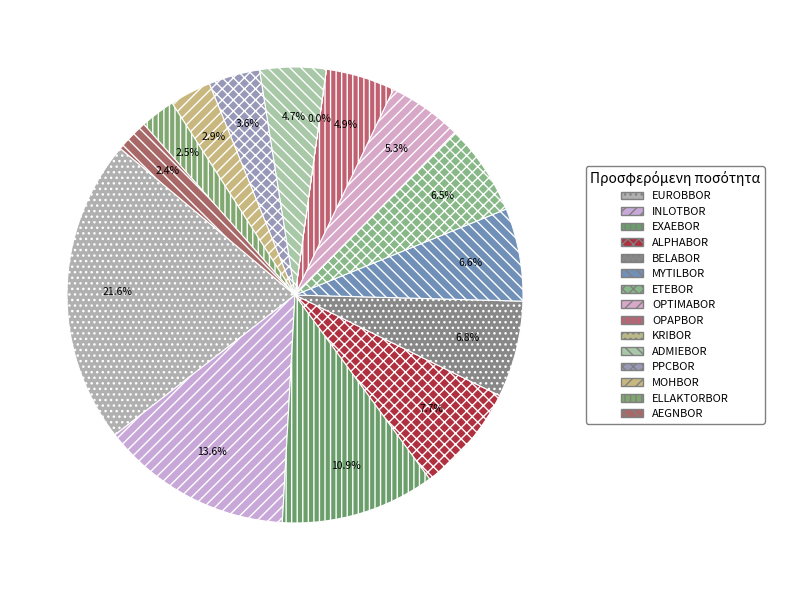

What portion of the pie excludes BELABOR?

93.2%